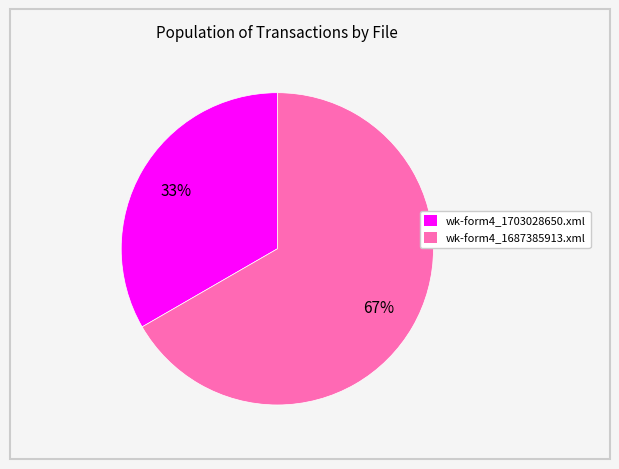

Which slice is the largest?

wk-form4_1687385913.xml